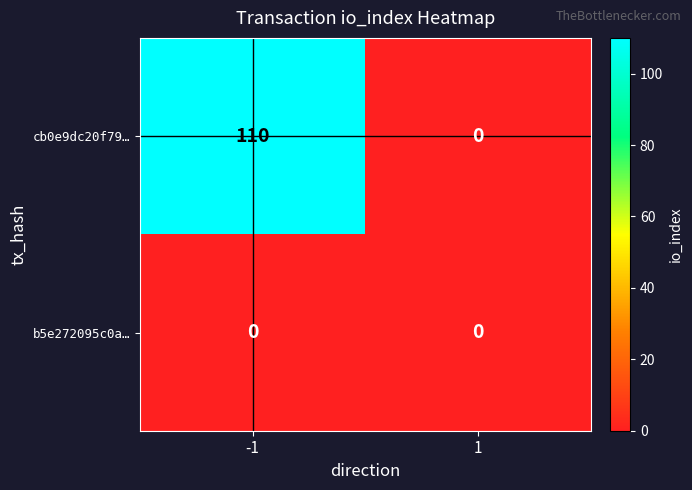

Reading right to left, transcribe all the data shown in this chart.

cb0e9dc20f79…: 0	110
b5e272095c0a…: 0	0